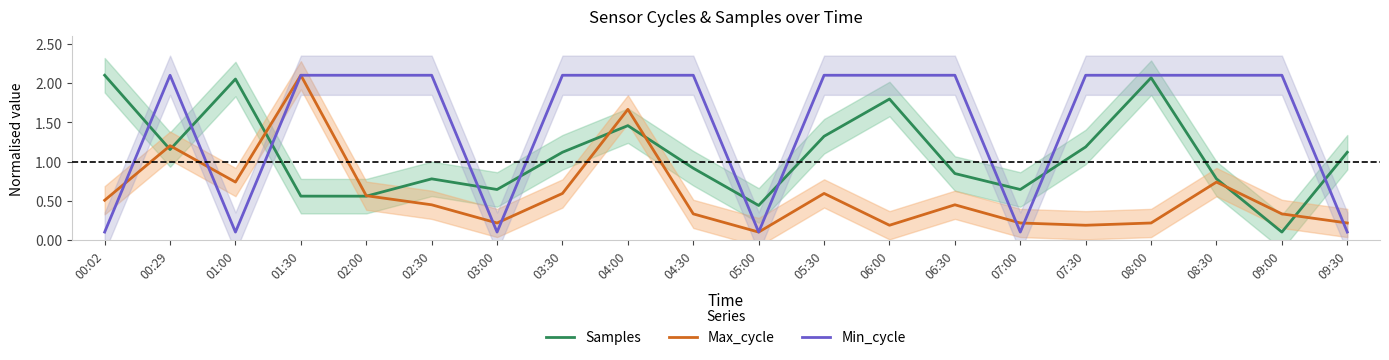

Does the chart display data point markers on the line(s)?

No